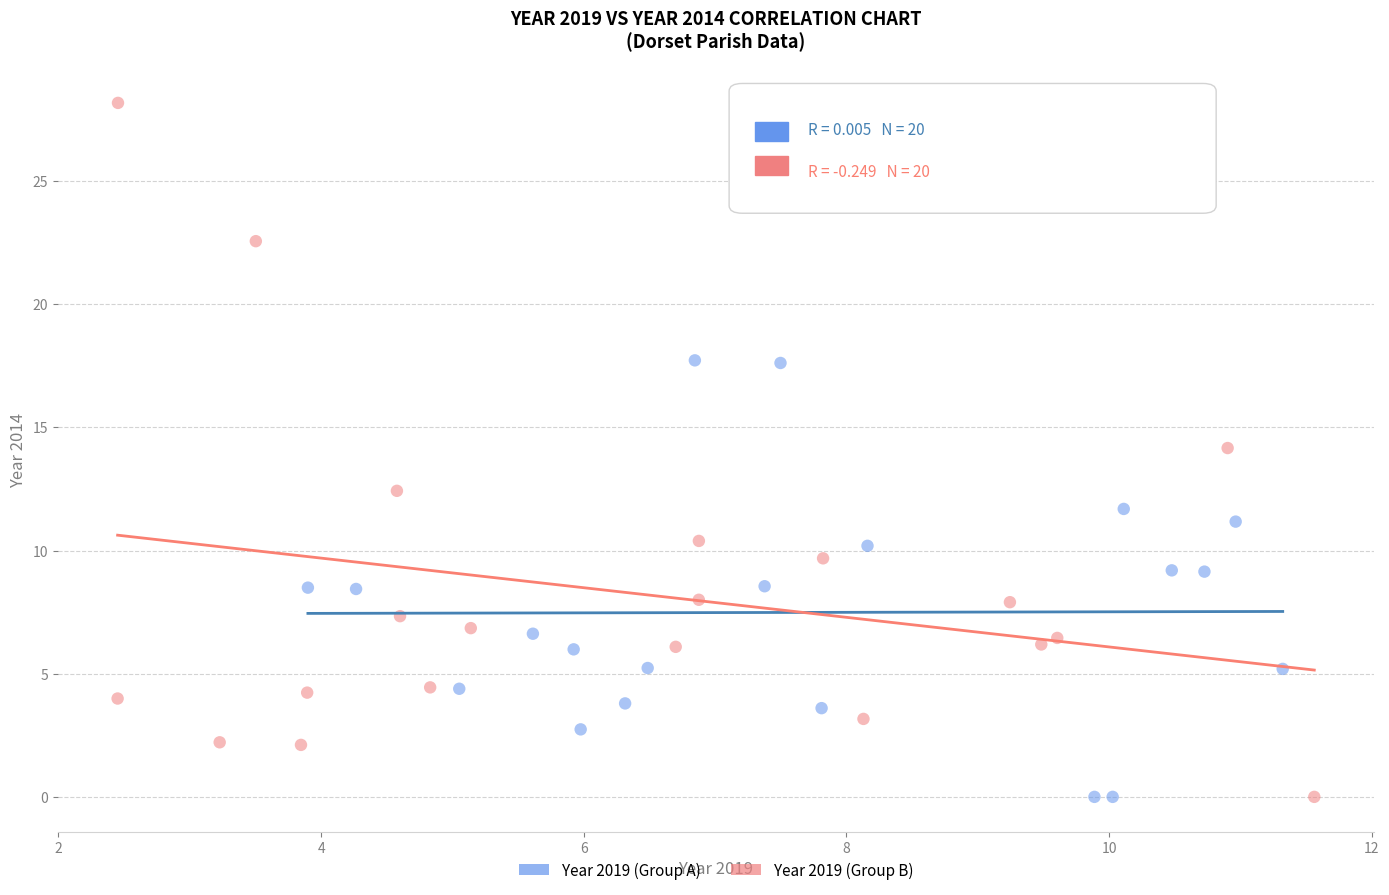

Which series has the largest Y range (max minus min)?

Year 2019 (Group B)